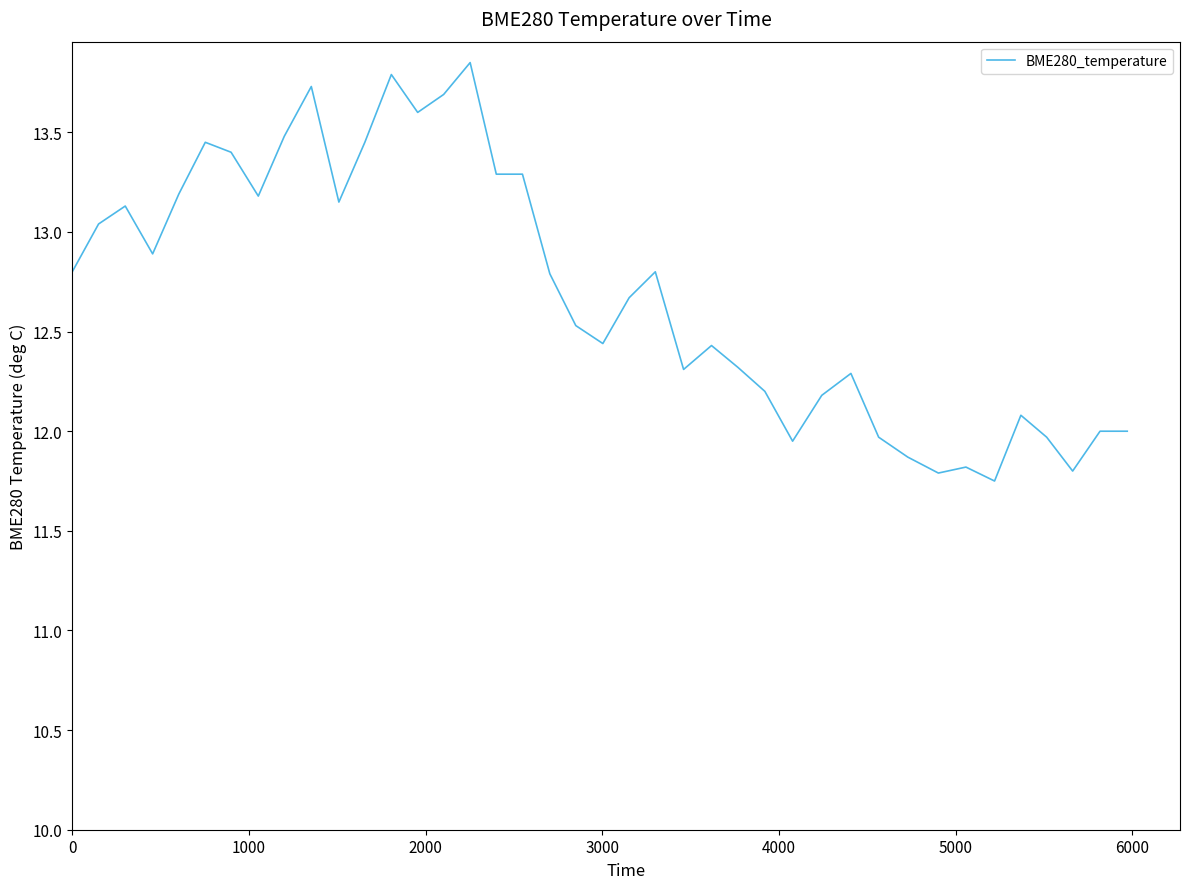

What is the difference between the maximum and minimum values?

2.1